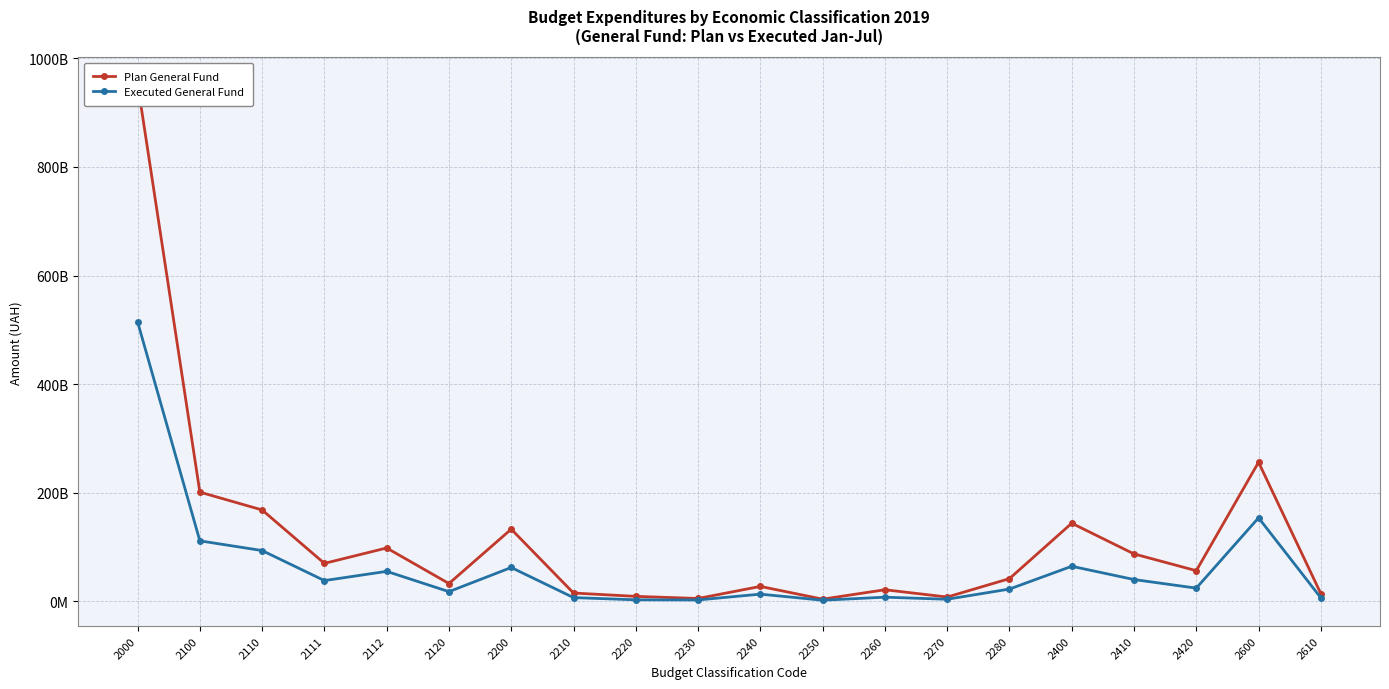

Which series has the largest total across all categories?

Plan General Fund